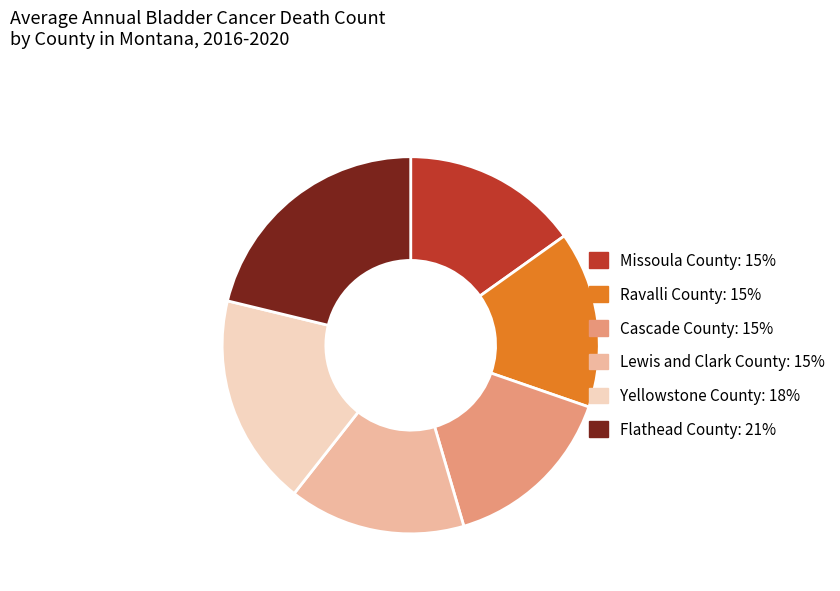

How many slices are in this pie chart?

6